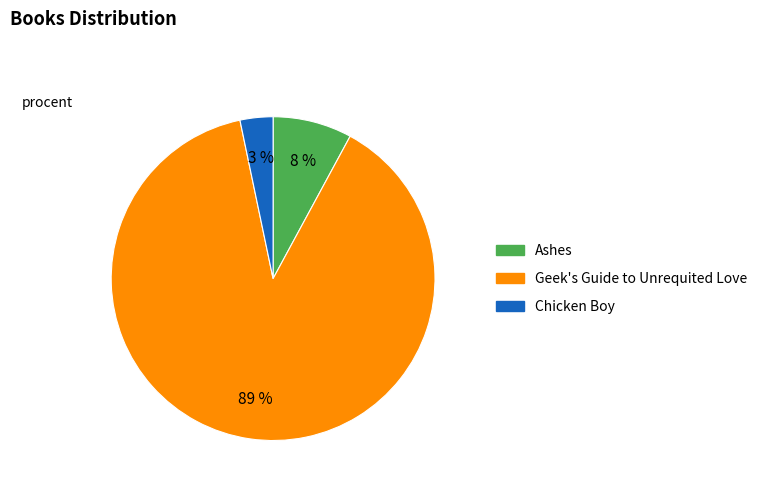

What is the smallest slice in the pie chart?

Chicken Boy